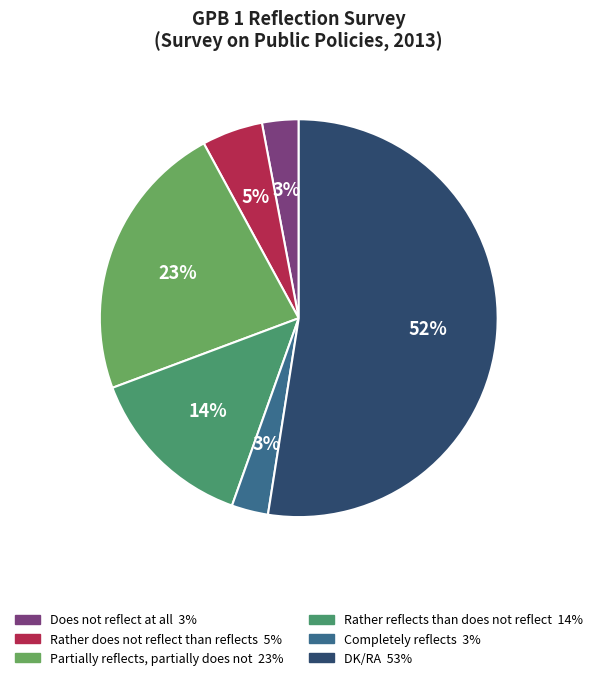

Which slice represents more than half of the pie?

DK/RA